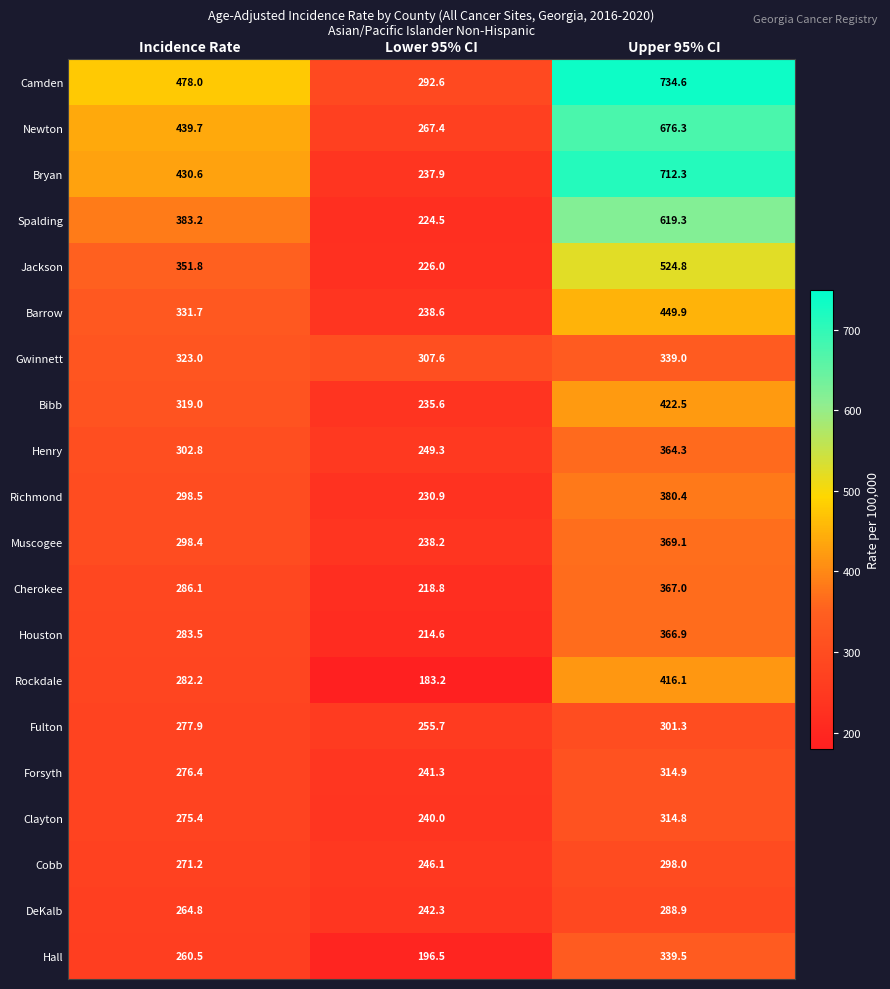

Which series has the largest range (max minus min)?

Bryan